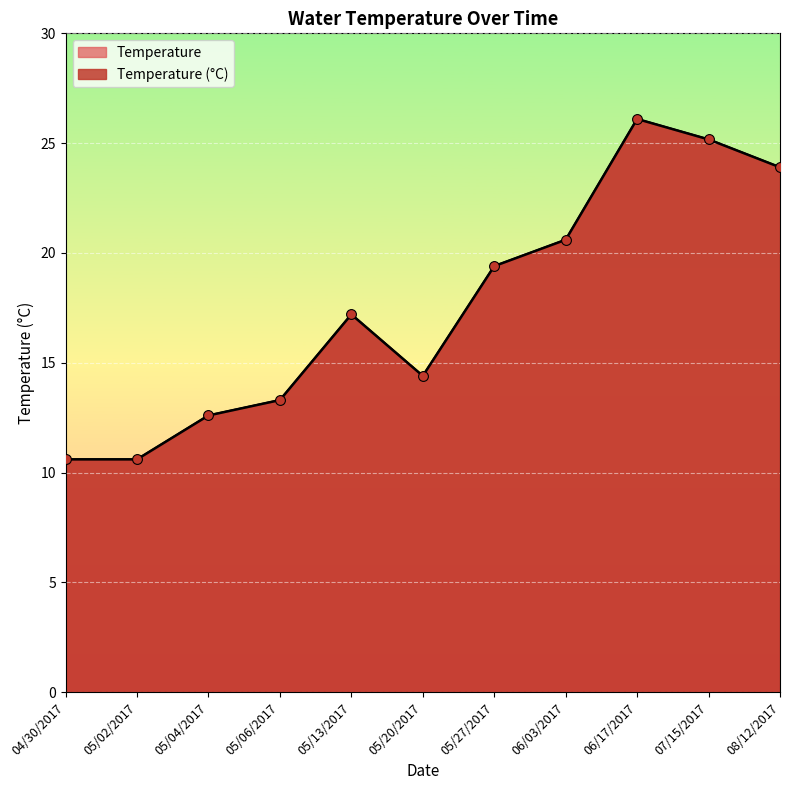

What is the change in value from 05/27/2017 to 06/03/2017?

+1.2